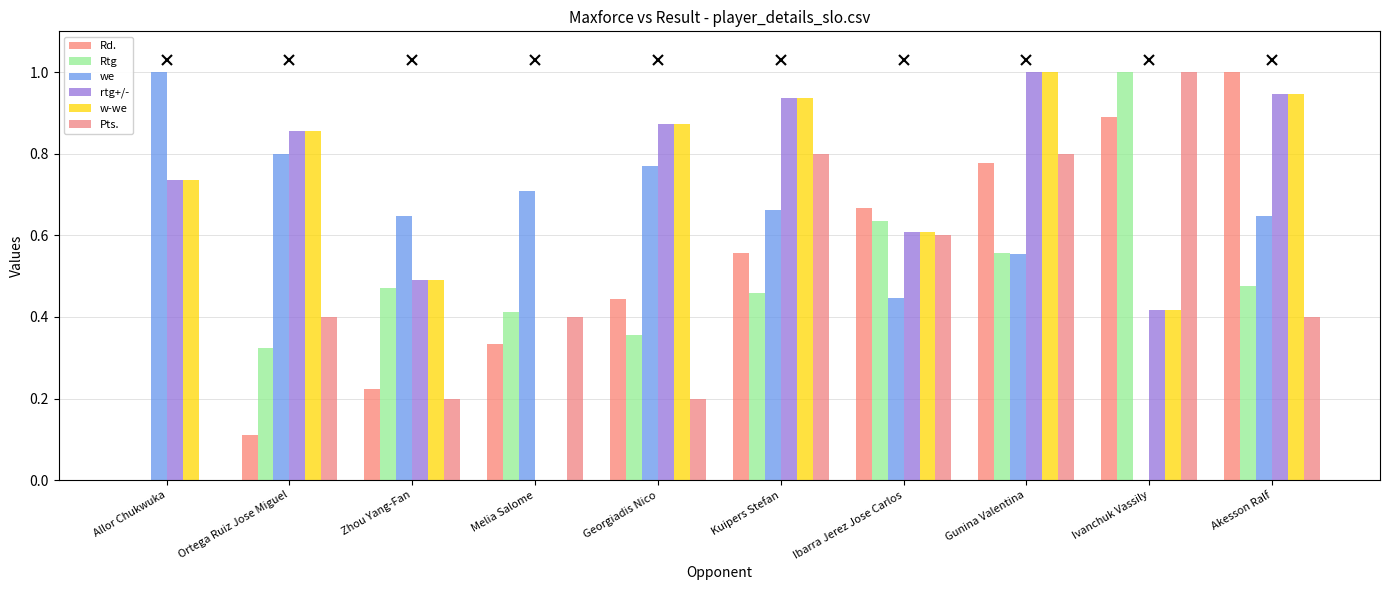

What is the difference between the maximum and minimum values in the Rtg series?

1.0